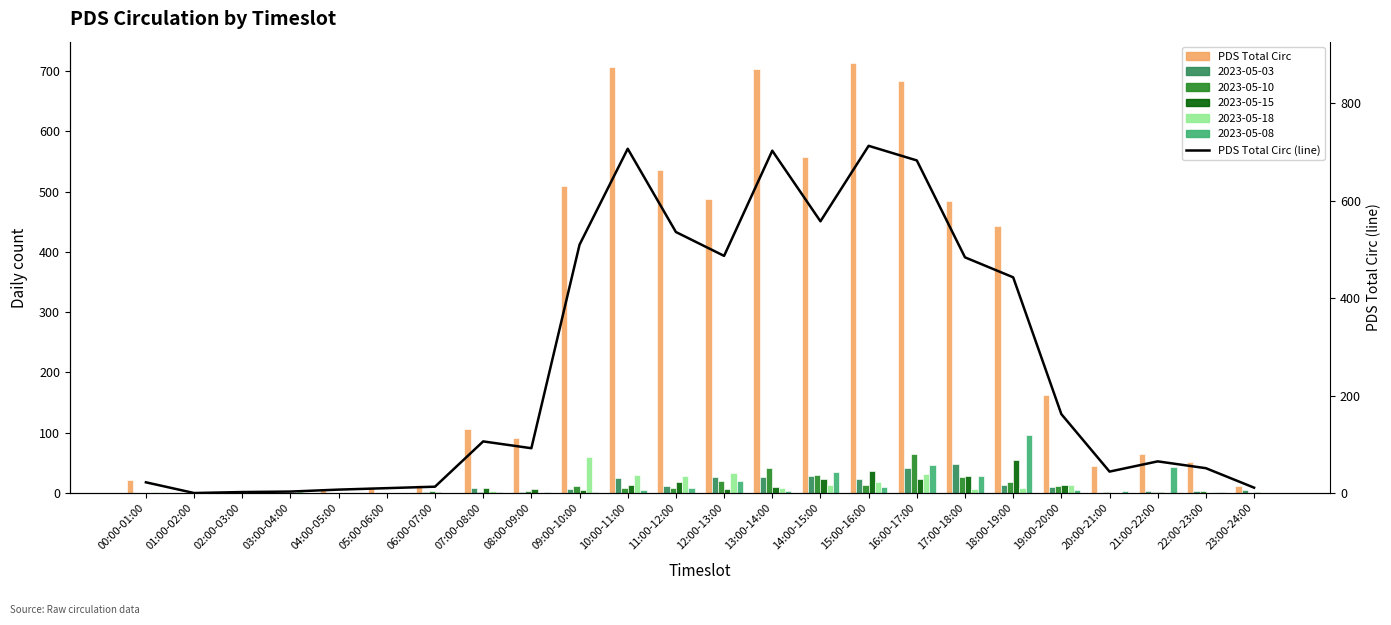

What is the average value of the PDS Total Circ (line) series?

267